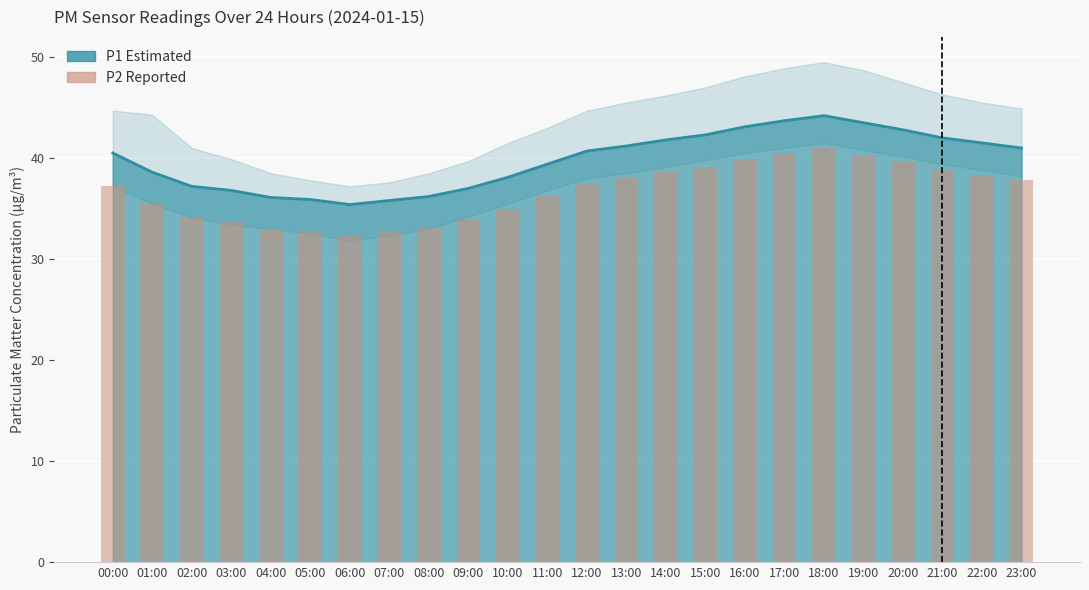

Rank the categories by value from lowest to highest.

06:00, 07:00, 05:00, 04:00, 08:00, 03:00, 09:00, 02:00, 10:00, 01:00, 11:00, 00:00, 12:00, 23:00, 13:00, 22:00, 14:00, 21:00, 15:00, 20:00, 16:00, 19:00, 17:00, 18:00